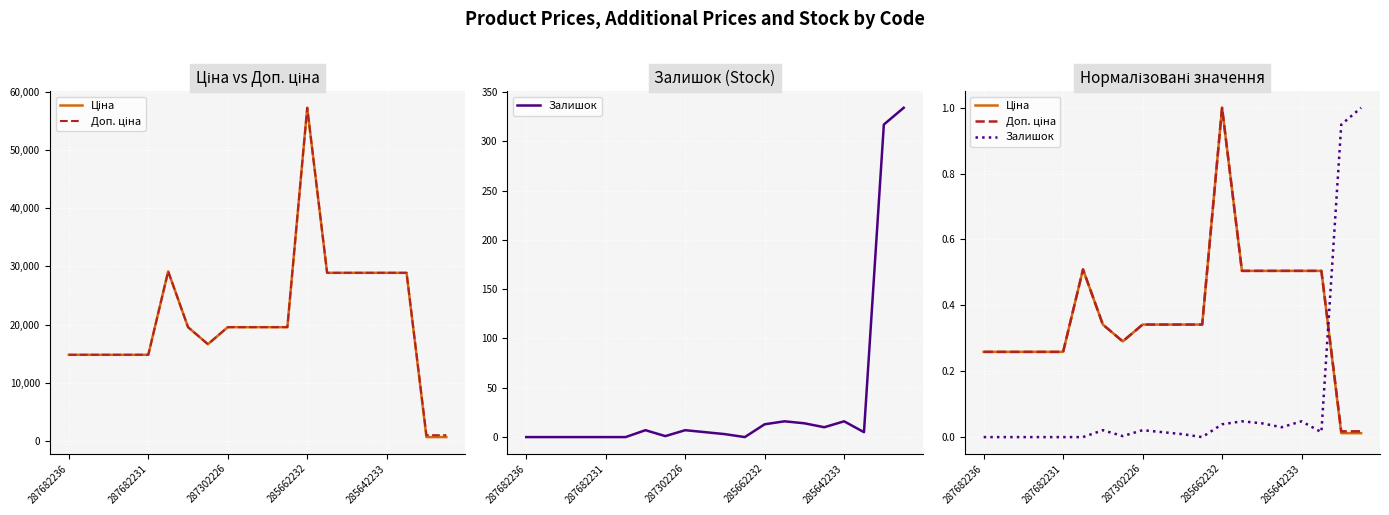

What is the total value across all series at 14?

1.1